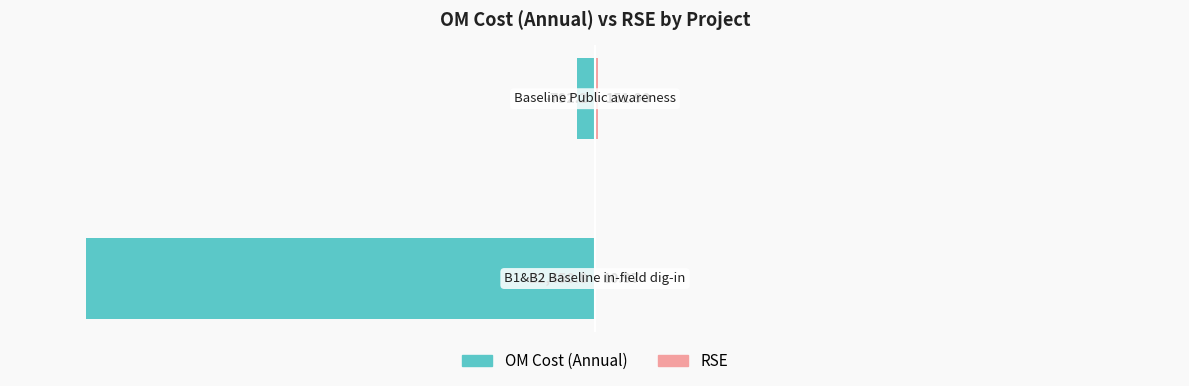

Reading right to left, extract all data points from this chart.

OM Cost (Annual): -3.5	-100.0
RSE: 0.7	0.0